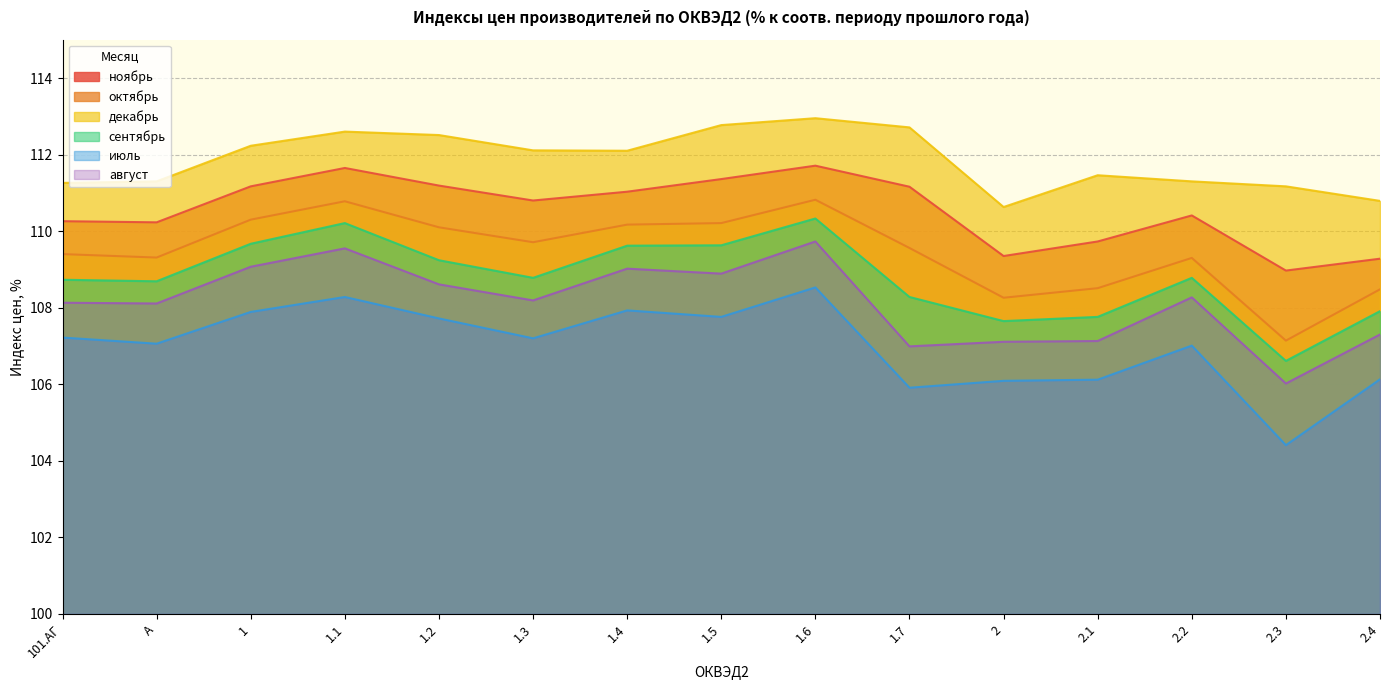

Reading left to right, extract all data points from this chart.

ноябрь: 110.3	110.2	111.2	111.7	111.2	110.8	111.0	111.4	111.7	111.2	109.3	109.7	110.4	109.0	109.3
октябрь: 109.4	109.3	110.3	110.8	110.1	109.7	110.2	110.2	110.8	109.6	108.3	108.5	109.3	107.1	108.5
декабрь: 111.3	111.3	112.2	112.6	112.5	112.1	112.1	112.8	113.0	112.7	110.6	111.5	111.3	111.2	110.8
сентябрь: 108.7	108.7	109.7	110.2	109.2	108.8	109.6	109.6	110.3	108.3	107.7	107.8	108.8	106.6	107.9
июль: 107.2	107.1	107.9	108.3	107.7	107.2	107.9	107.8	108.5	105.9	106.1	106.1	107.0	104.4	106.1
август: 108.1	108.1	109.1	109.5	108.6	108.2	109.0	108.9	109.7	107.0	107.1	107.1	108.3	106.0	107.3